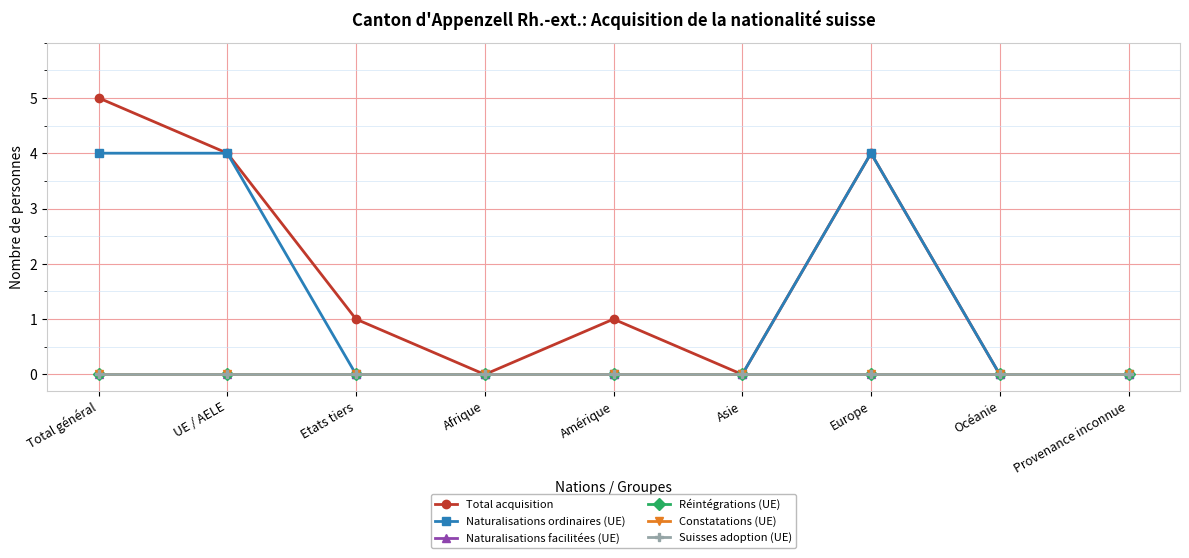

Where does the Total acquisition series first go above 1?

Total général